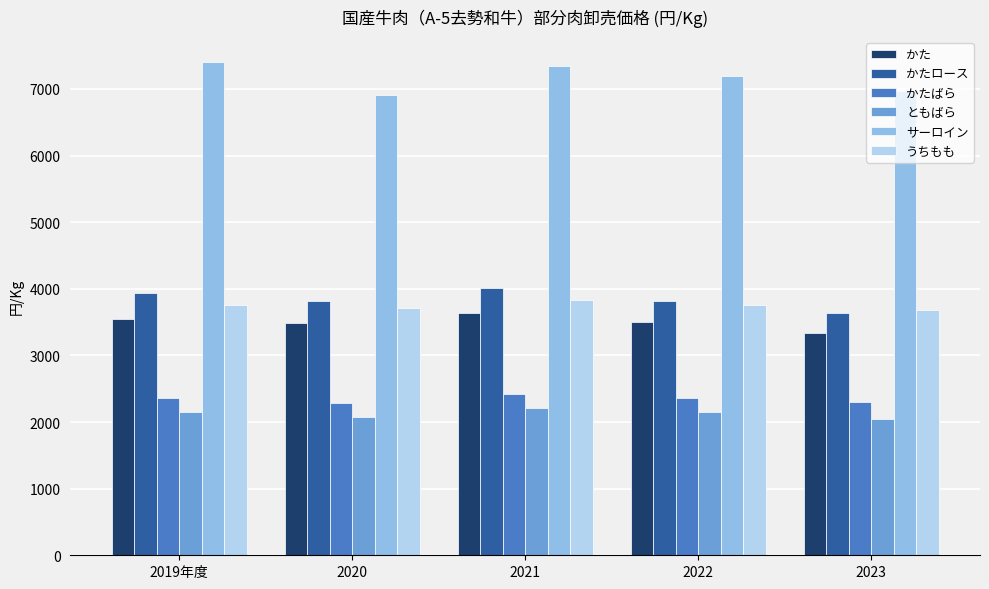

What is the greatest value displayed?

7407